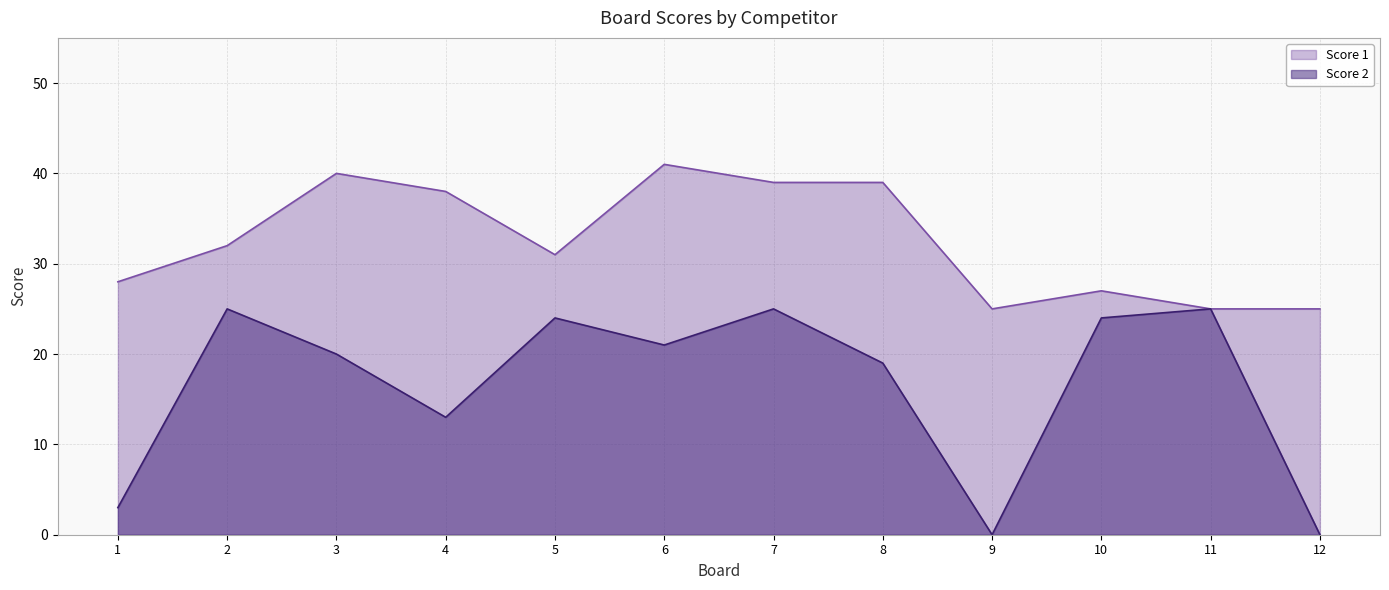

Which label corresponds to the smallest value in the chart?

9